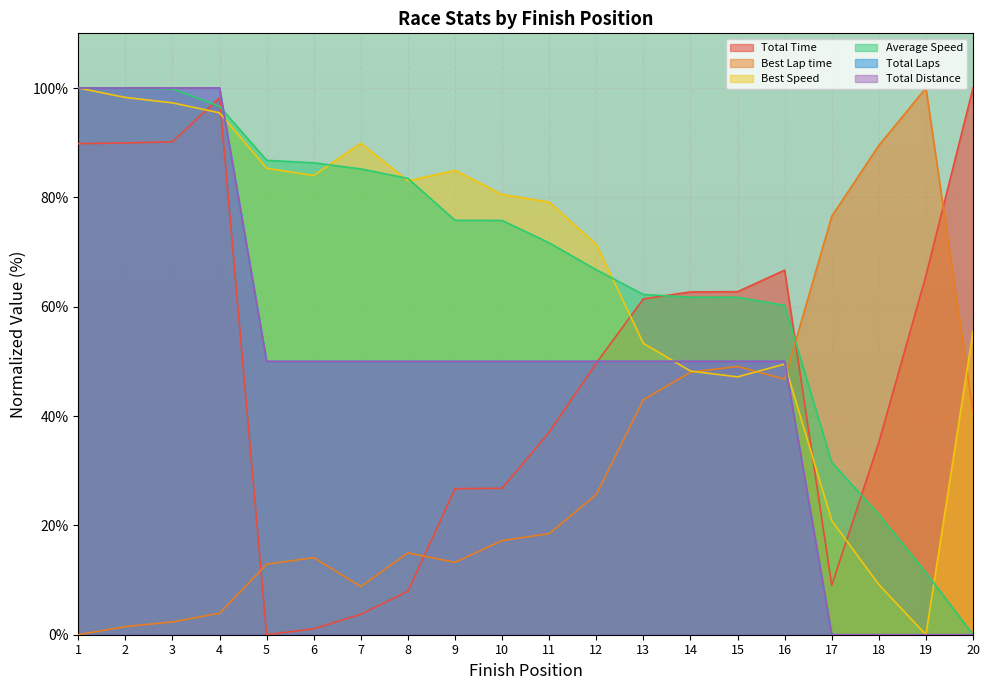

What is the difference between the highest and lowest values at 20?

100.0